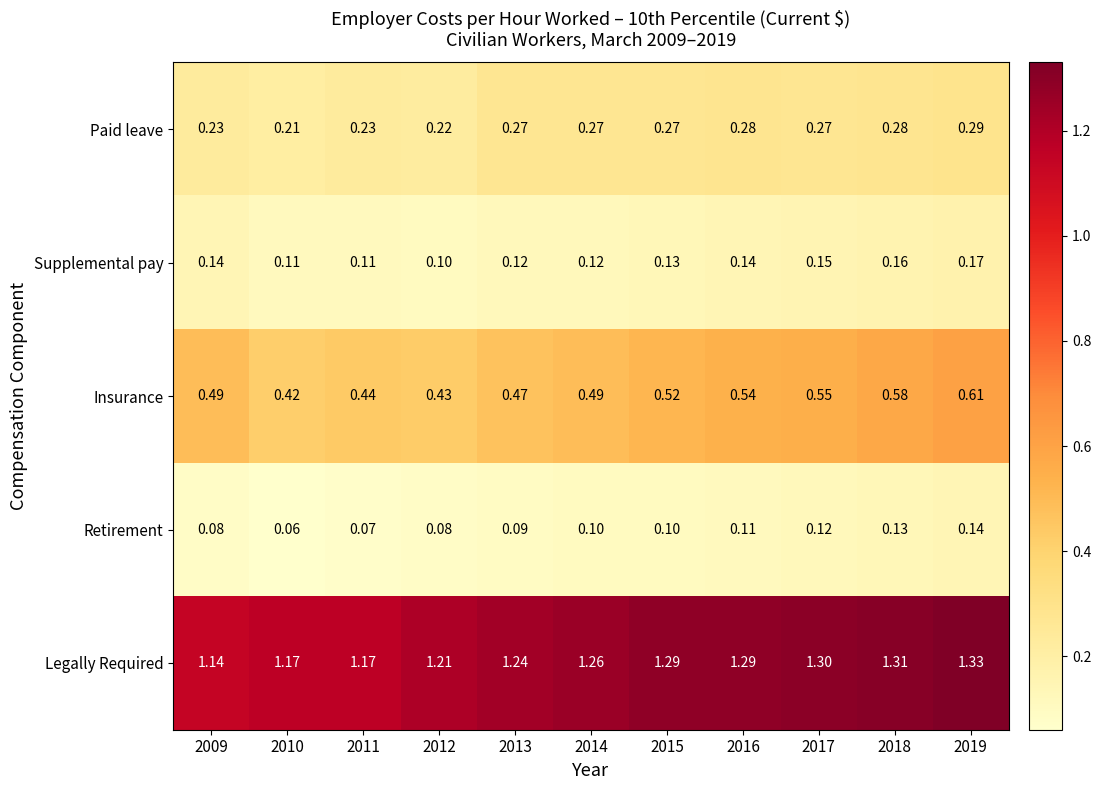

List the series in order of their peak value, highest first.

Legally Required, Insurance, Paid leave, Supplemental pay, Retirement